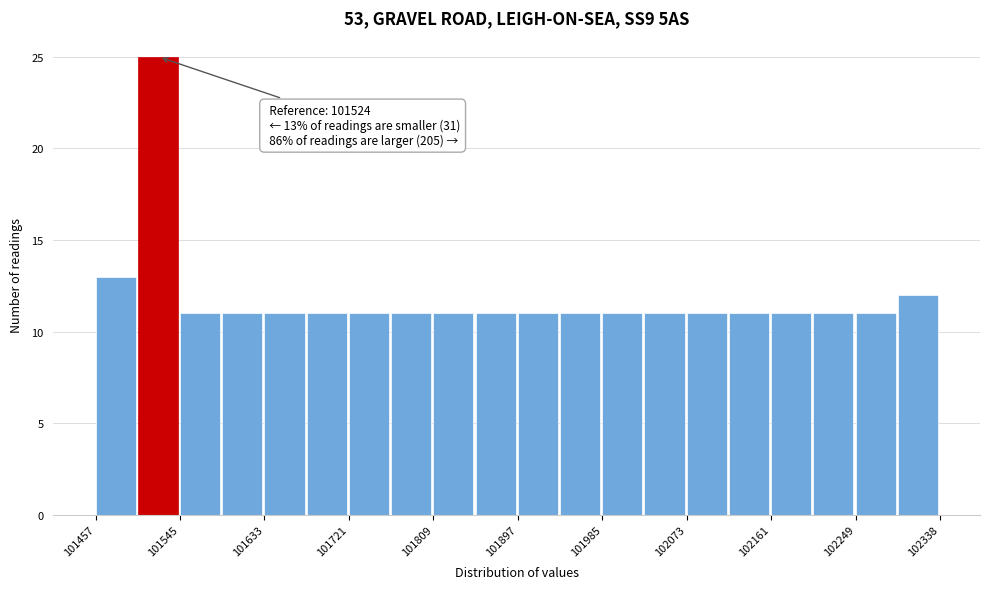

Over which range of the x-axis is the bar tallest?

101500 to 101550